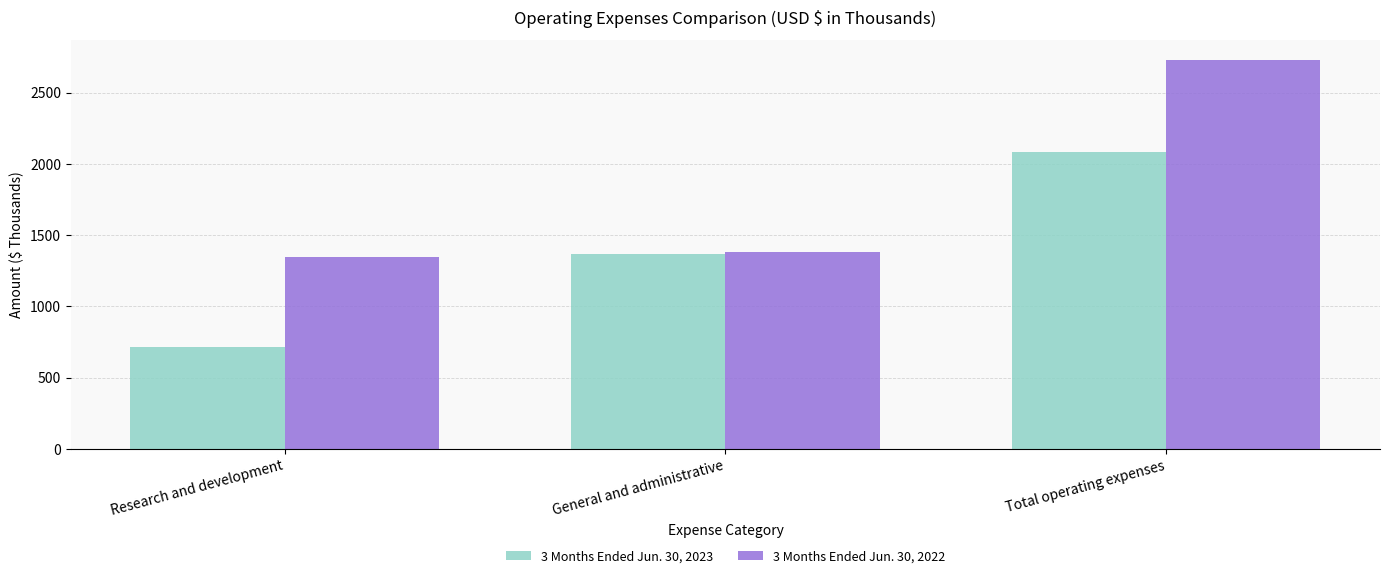

Which series changed the most between Research and development and General and administrative?

3 Months Ended Jun. 30, 2023